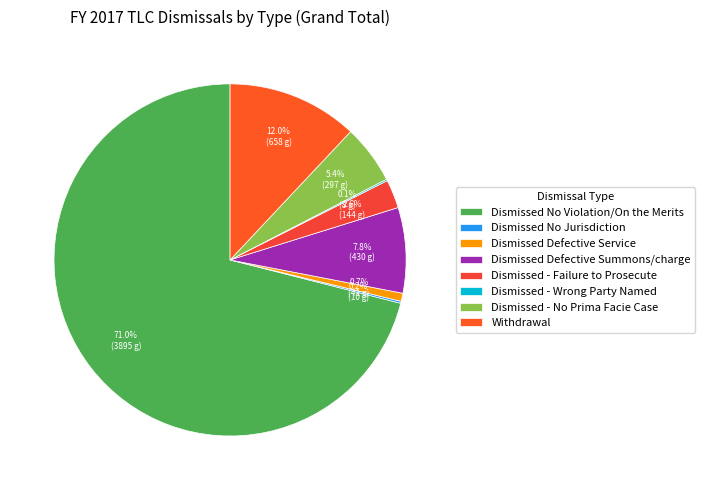

Combined, do Dismissed No Violation/On the Merits and Dismissed - Failure to Prosecute account for over 50%?

Yes